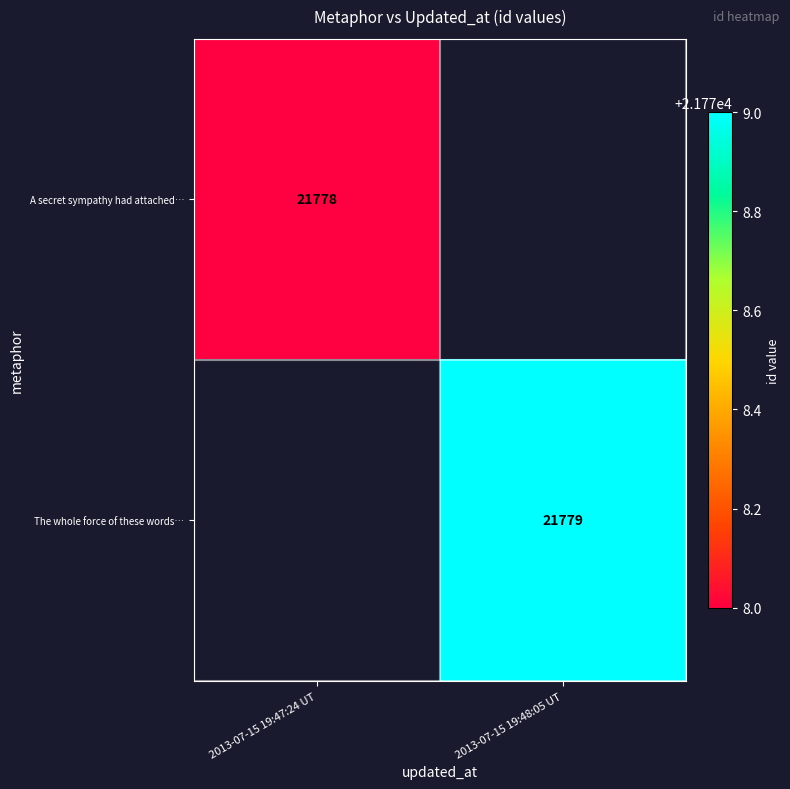

True or false: The whole force of these words… has a value of 21779 at 2013-07-15 19:48:05 UT.

True